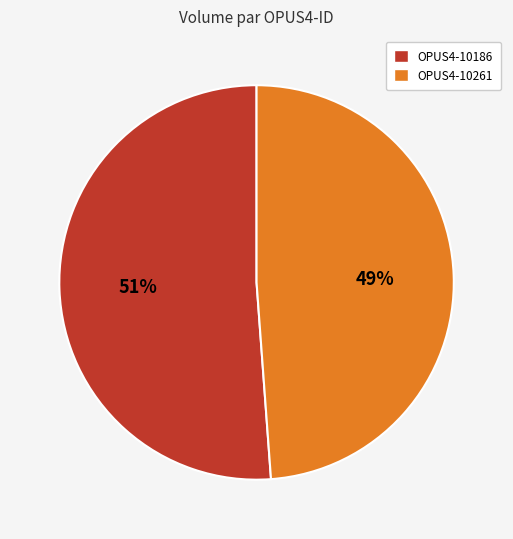

Is OPUS4-10186 the majority of the pie?

Yes